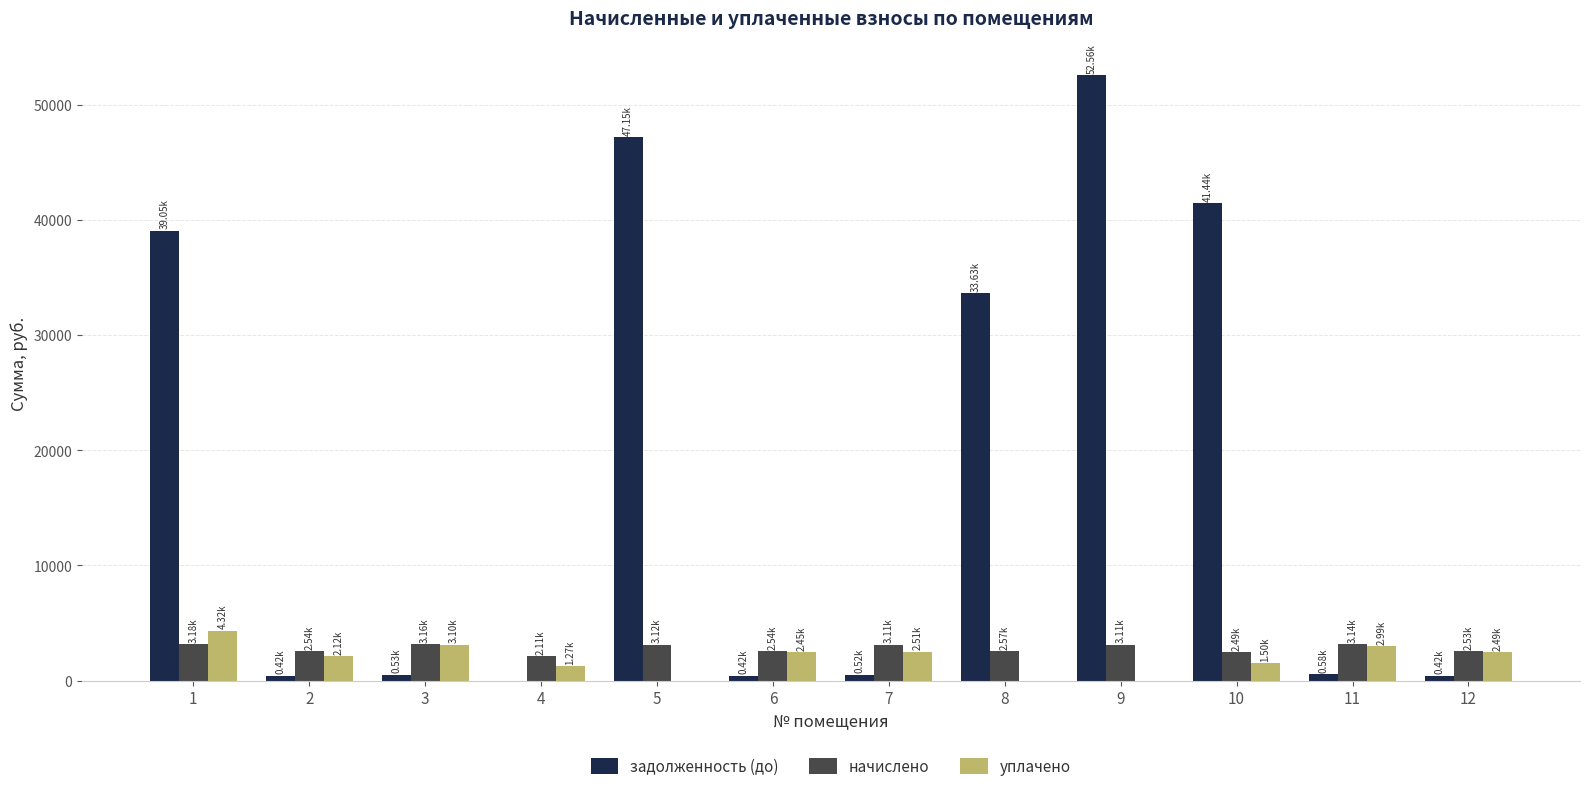

What is the sum of all уплачено values?

22737.5